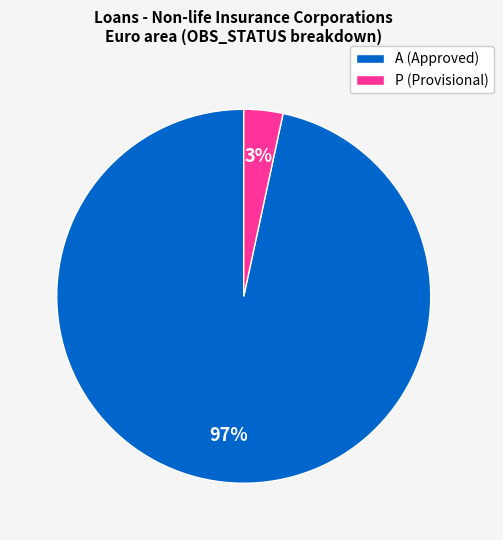

To the nearest percent, what is the average slice percentage?

50%